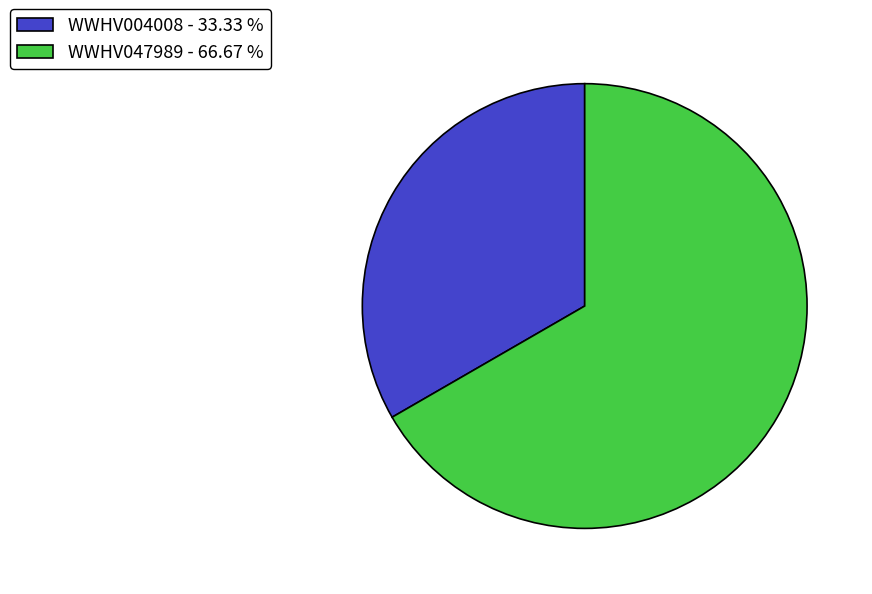

The WWHV004008 slice represents 33% of the pie. True or false?

True